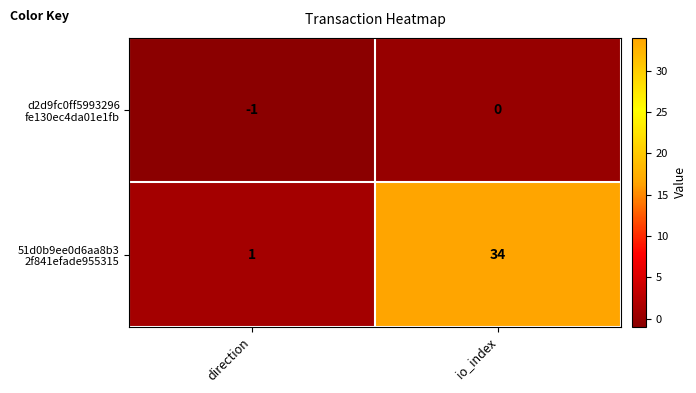

What is the difference between the highest and lowest values at io_index?

34